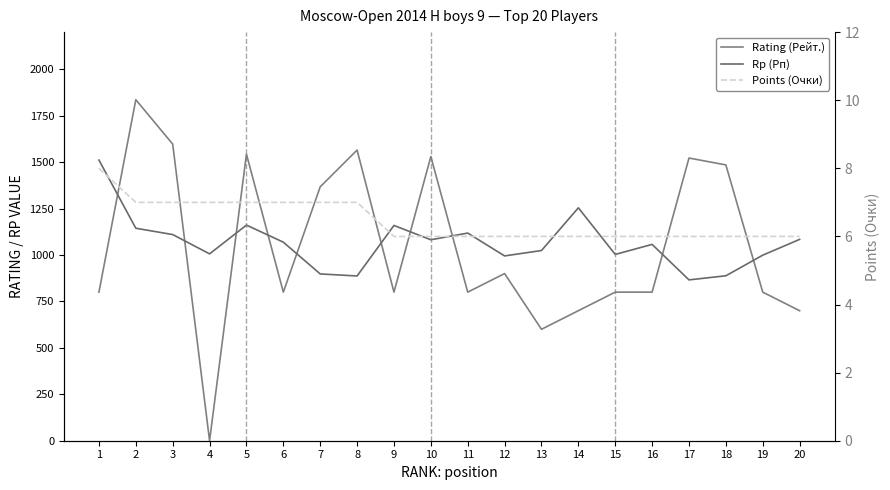

Is the value of Rp (Рп) at 3 greater than the value of Rating (Рейт.) at 8?

No